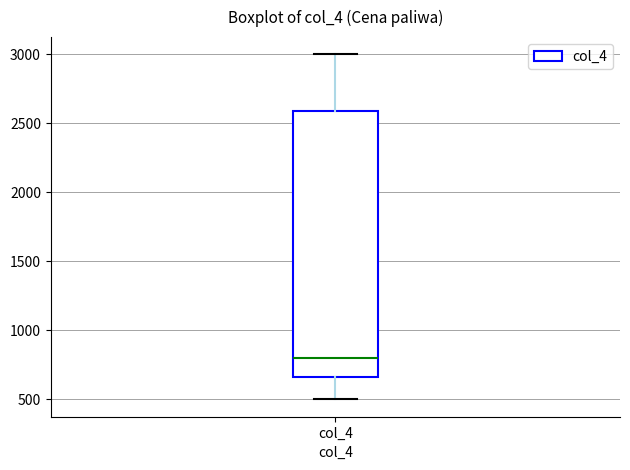

Transcribe this box plot: give where the median line is, the range the box spans, and where the two whiskers end, as read against the y-axis. The values are not printed on the chart, so give them approximately, as read against the axis.

median 800, box 650 to 2600, whiskers 500 to 3000